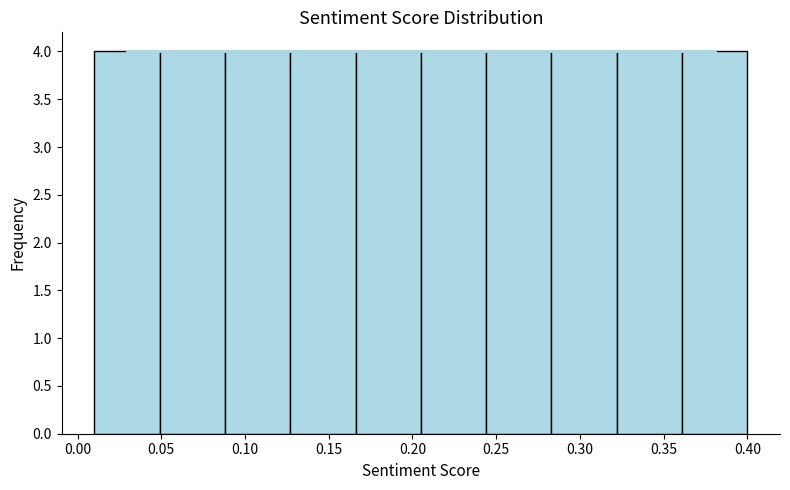

How tall is the bar that spans 0.088 to 0.127 on the x-axis? Neither the bar edges nor the heights are printed on the chart, so give them approximately, as read against the axes.

4